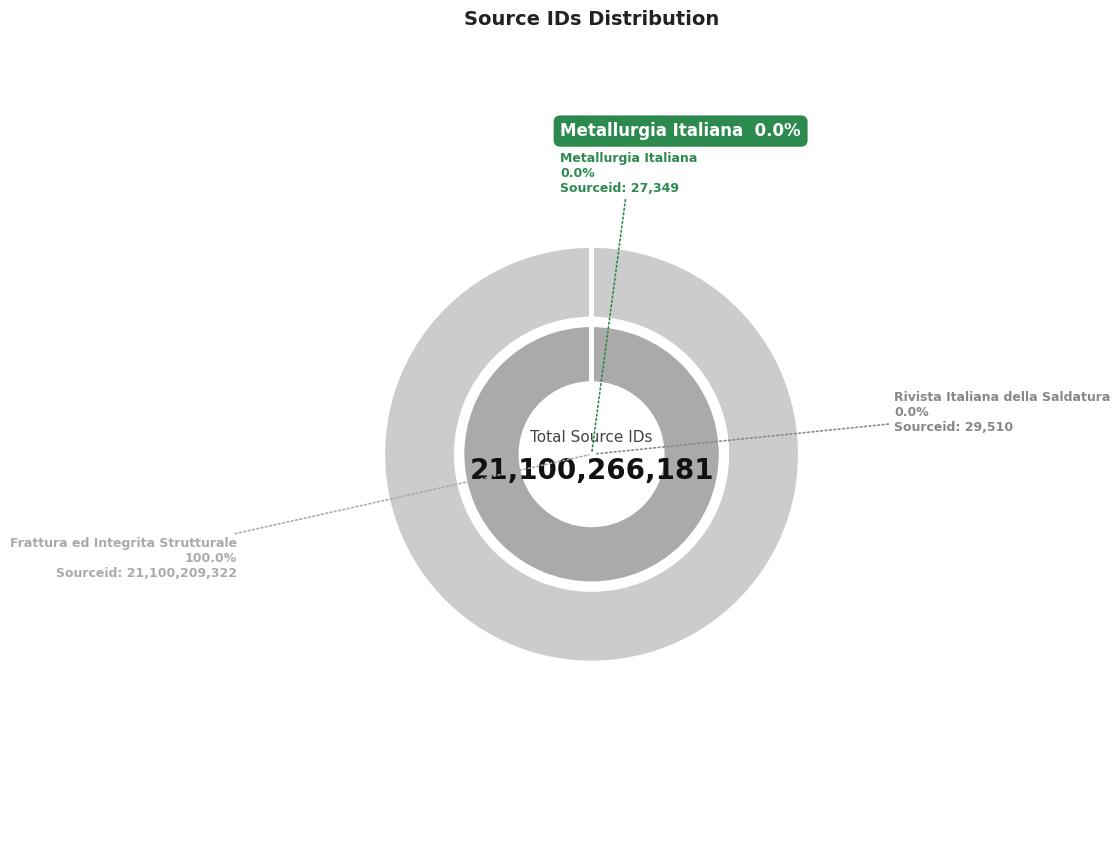

Is there a majority slice in this chart?

Yes